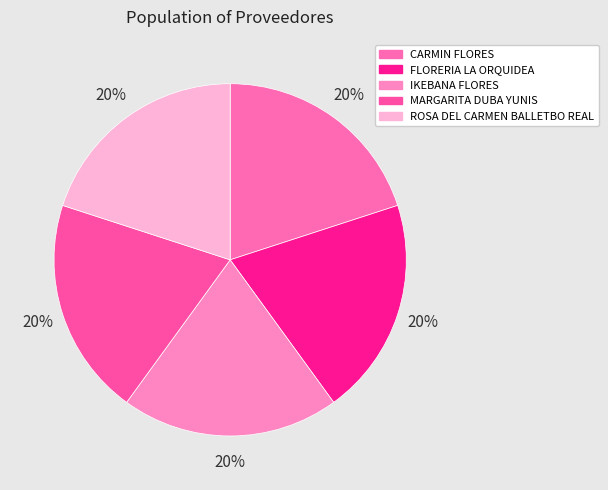

To the nearest percent, what portion does IKEBANA FLORES represent?

20%